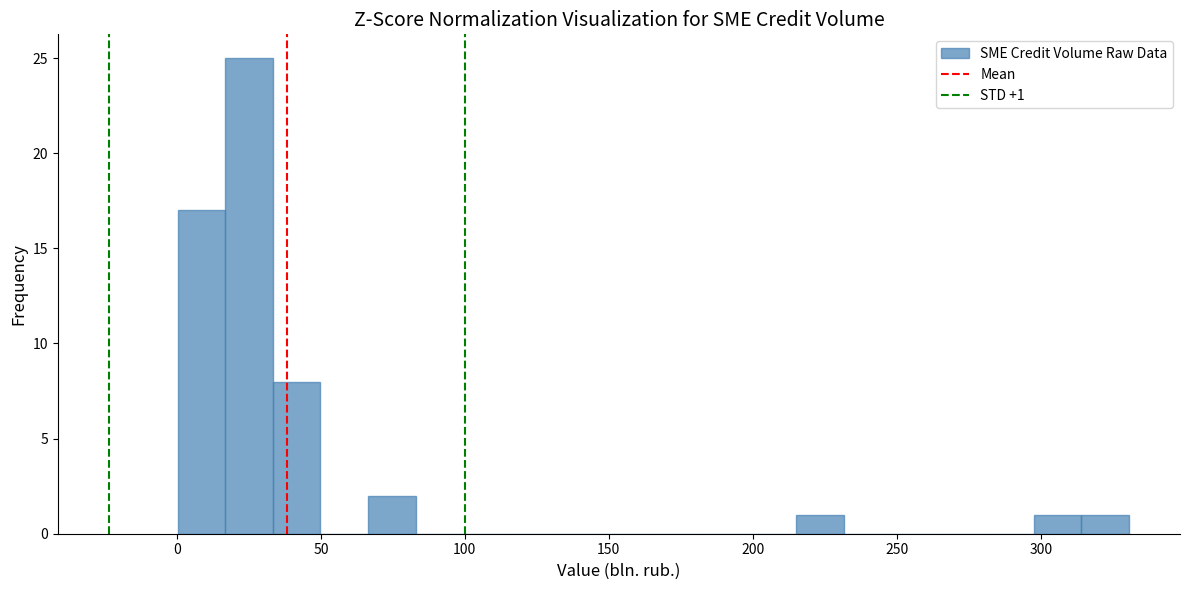

Read against the x-axis, roughly where is the centre of the tallest bar?

25